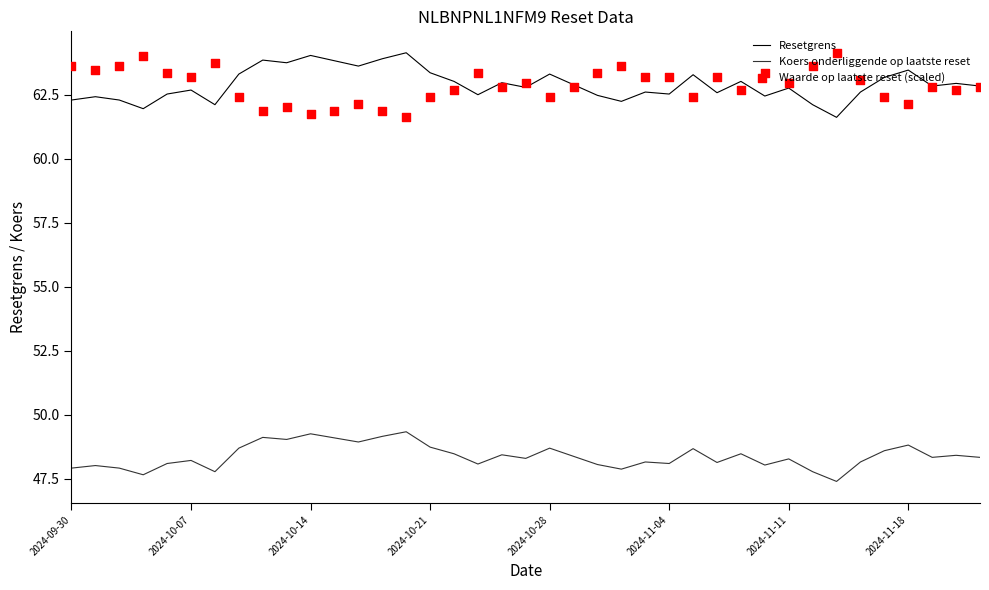

Which series has the largest total across all categories?

Resetgrens